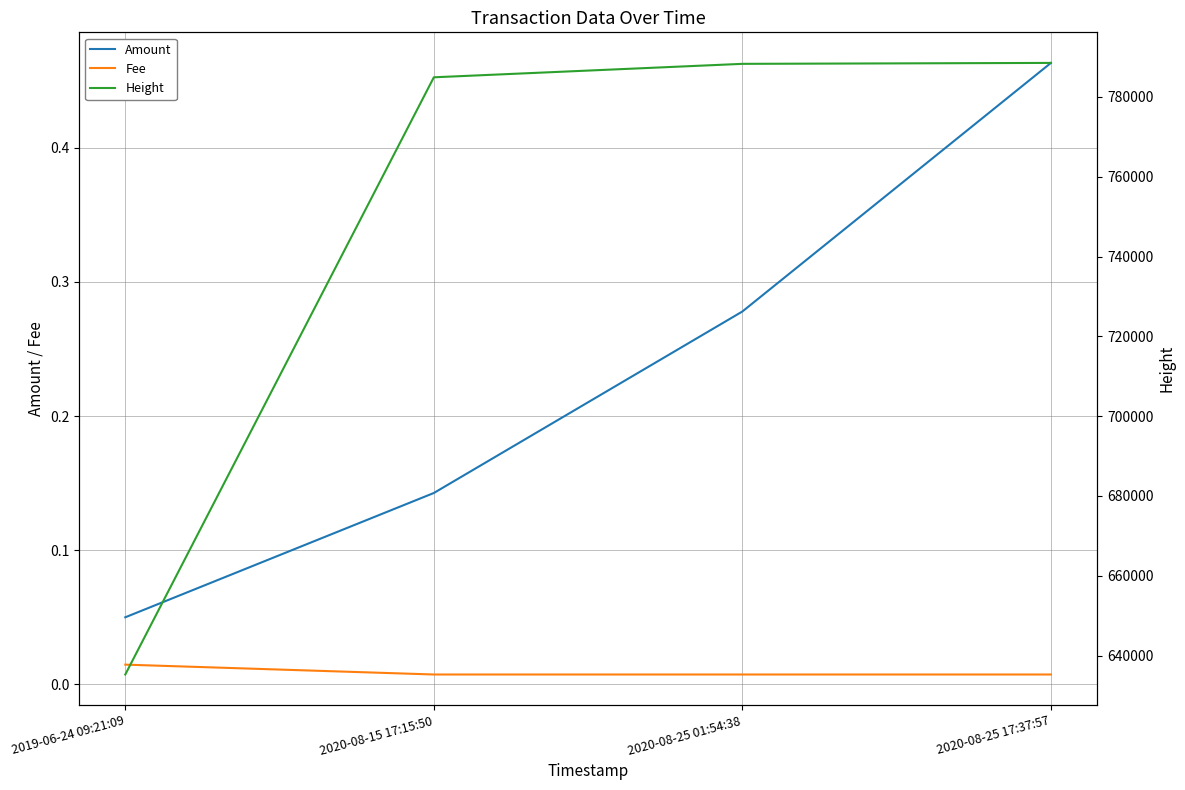

What is the label of the 1st point from the left?

2019-06-24 09:21:09